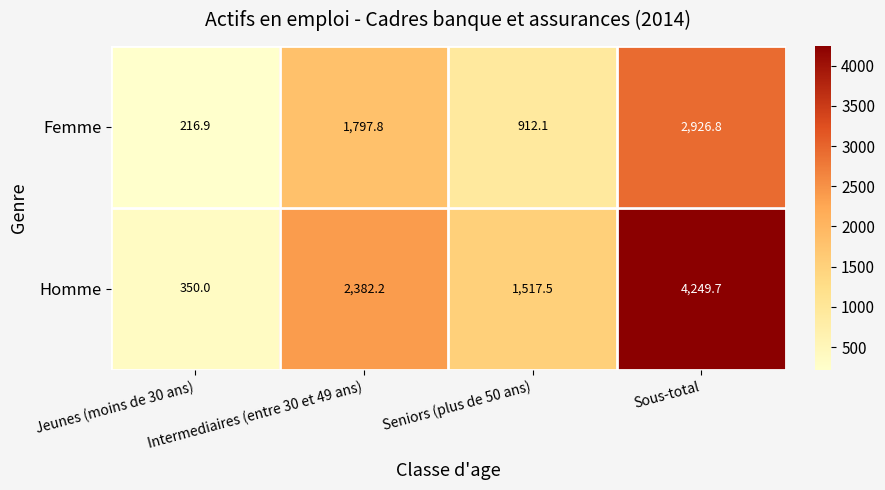

What is the maximum value shown in the chart?

4249.7